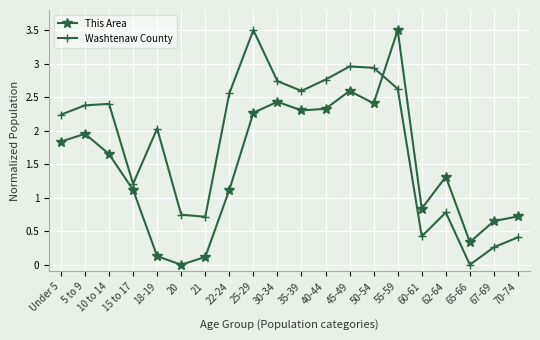

Is it true that This Area equals 3.9 at 50-54?

False